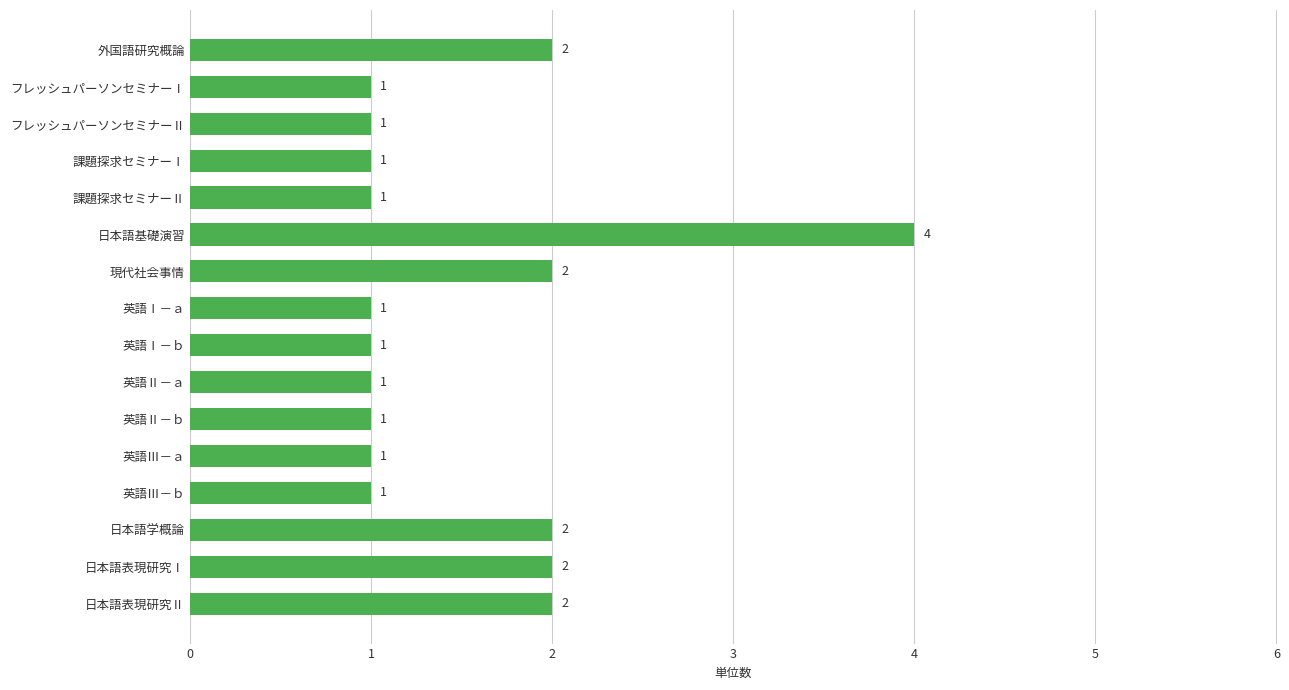

True or false: the data shows 1 at 課題探求セミナーⅡ.

True